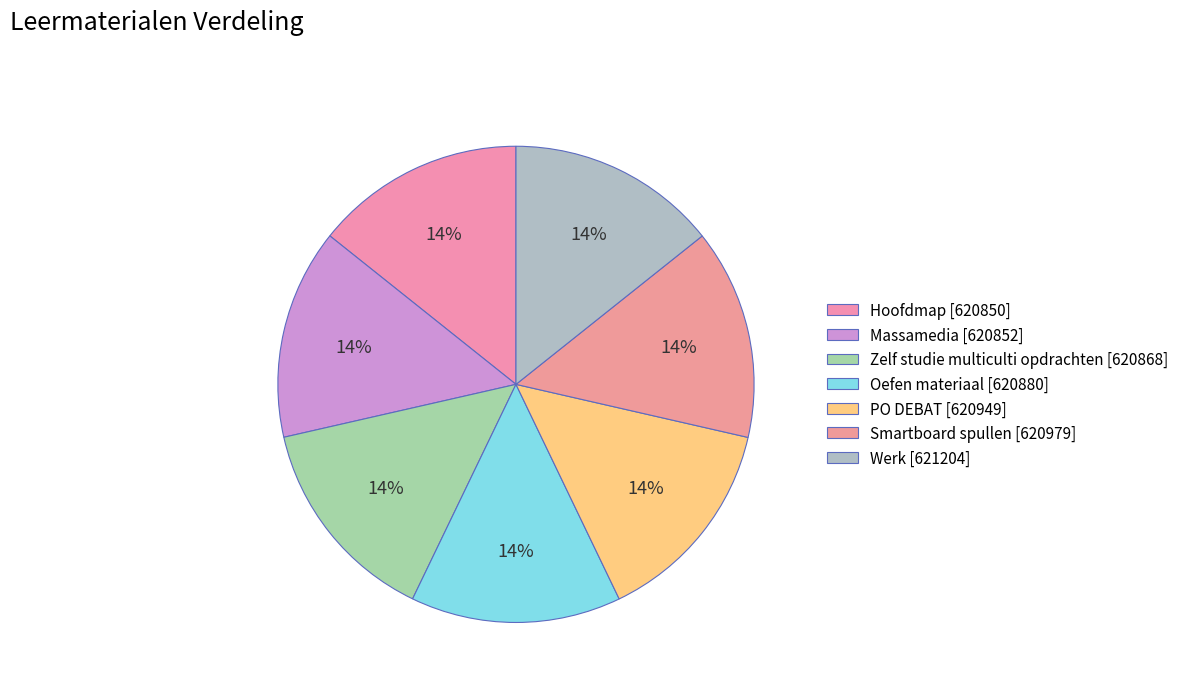

How many slices are in this pie chart?

7